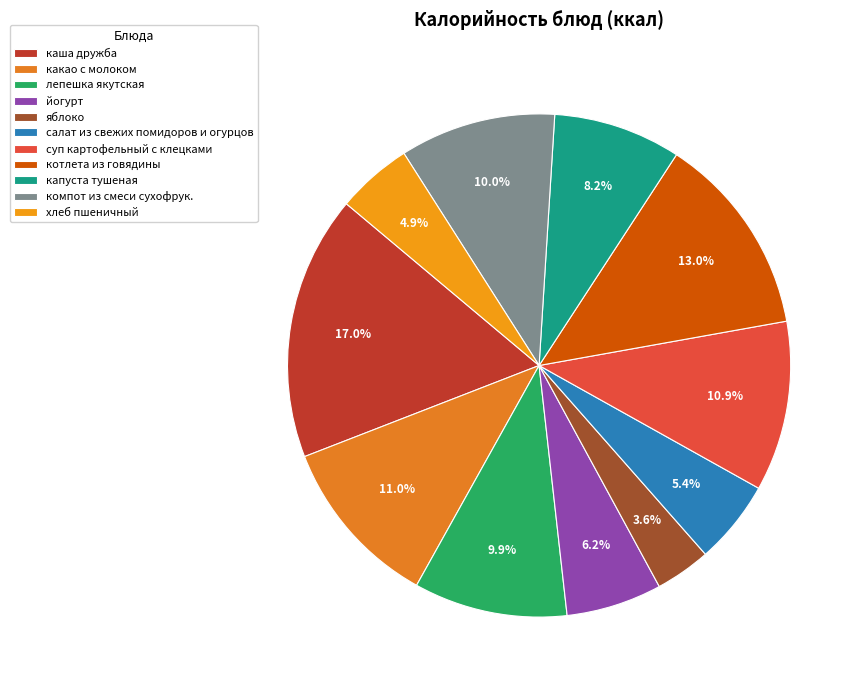

To the nearest percent, what is the average slice percentage?

9%